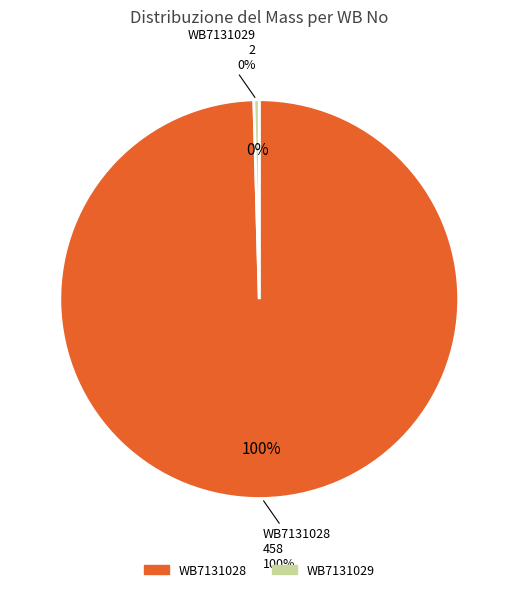

Do WB7131028 and WB7131029 together represent more than half of the pie?

Yes